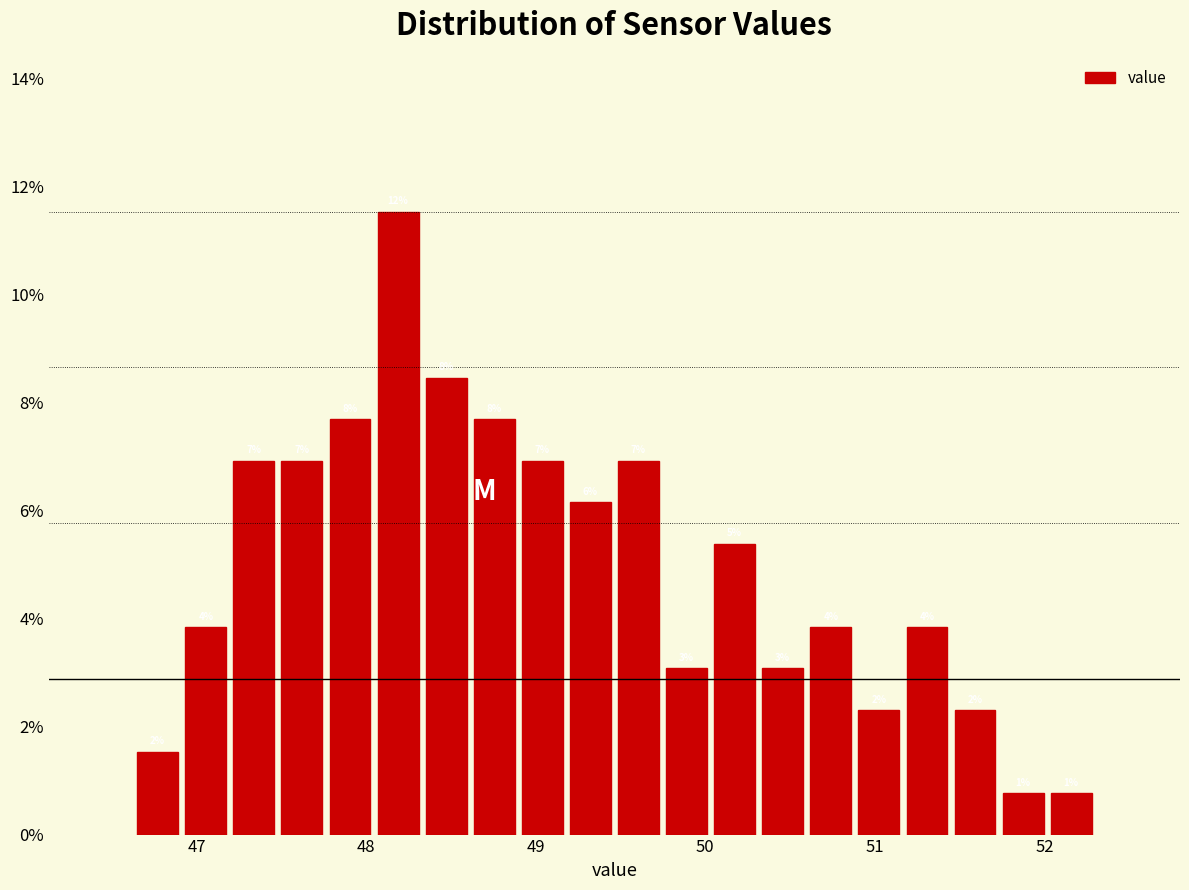

Read against the x-axis, roughly where is the centre of the tallest bar?

48.2